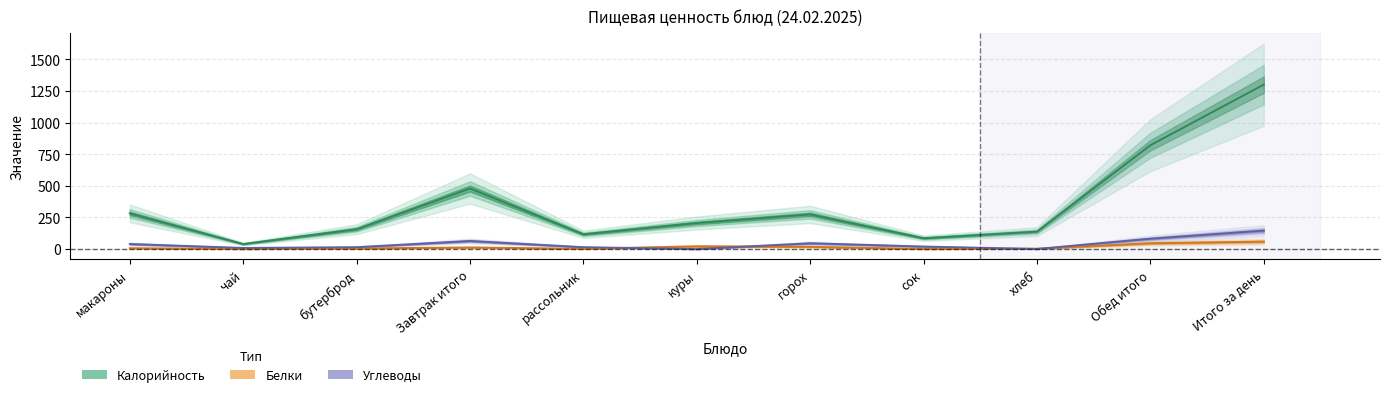

Reading left to right, transcribe all the data shown in this chart.

Calories: 282	40	157	479	117	206	274	86	138	821	1300
Proteins: 7	1	5	13	2	22	18	1	3	46	59
Carbs: 40	9	15	64	15	0	46	20	1	82	146